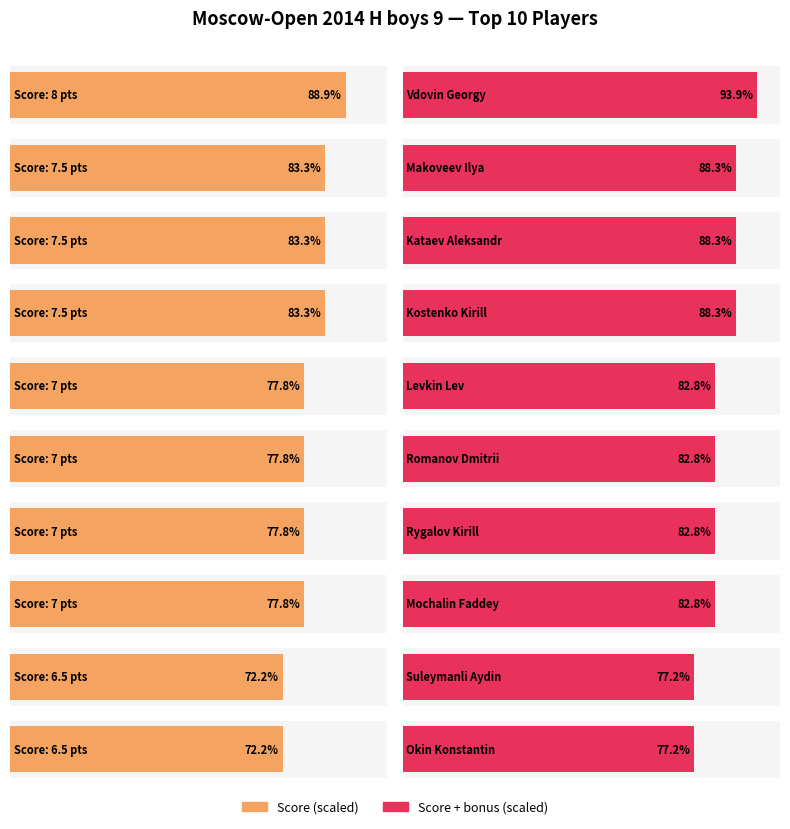

What is the label of the 9th bar from the left?

Suleymanli Aydin